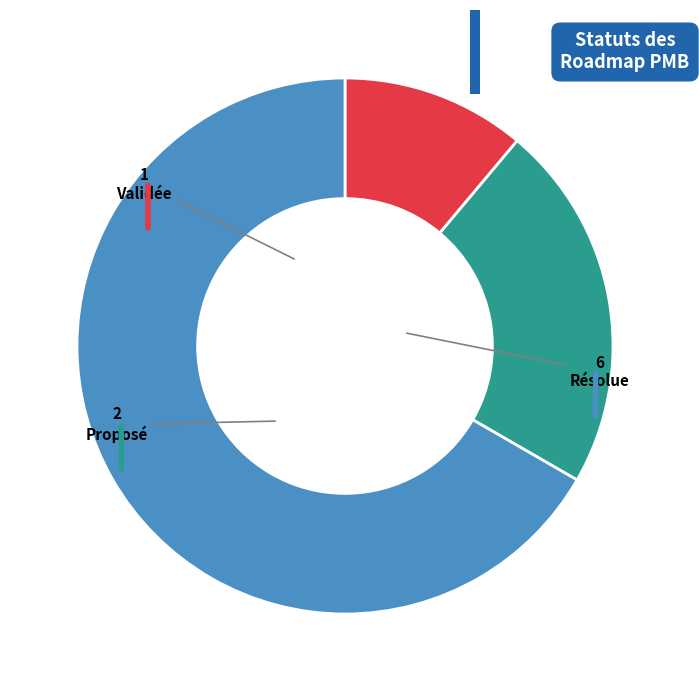

What is the majority slice?

Résolue